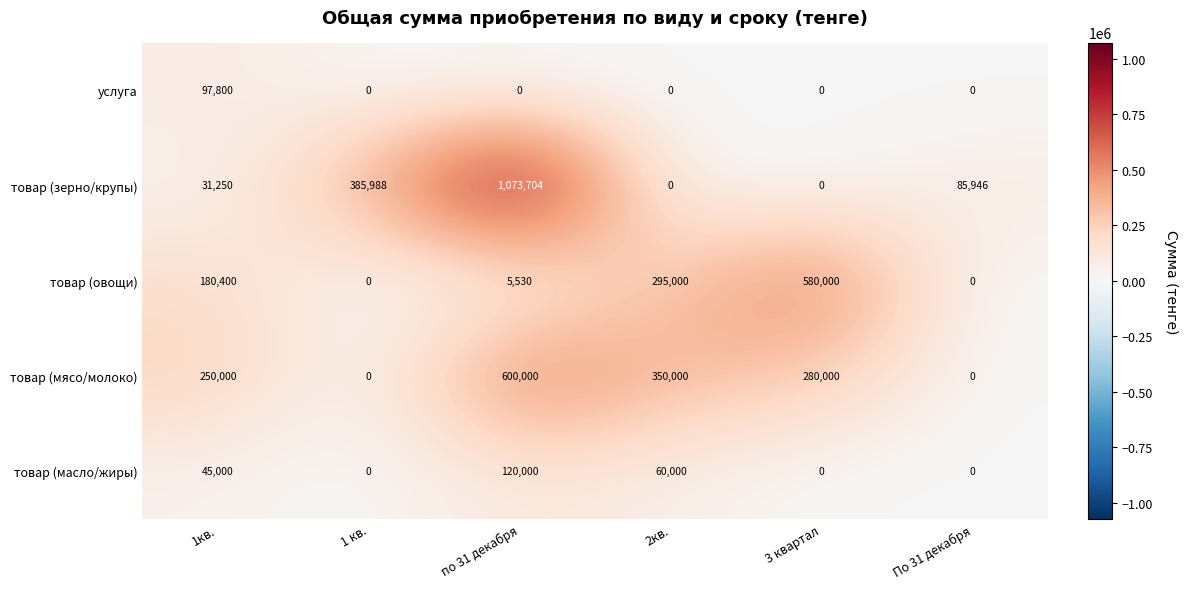

Which series has the largest total across all categories?

товар (зерно/крупы)